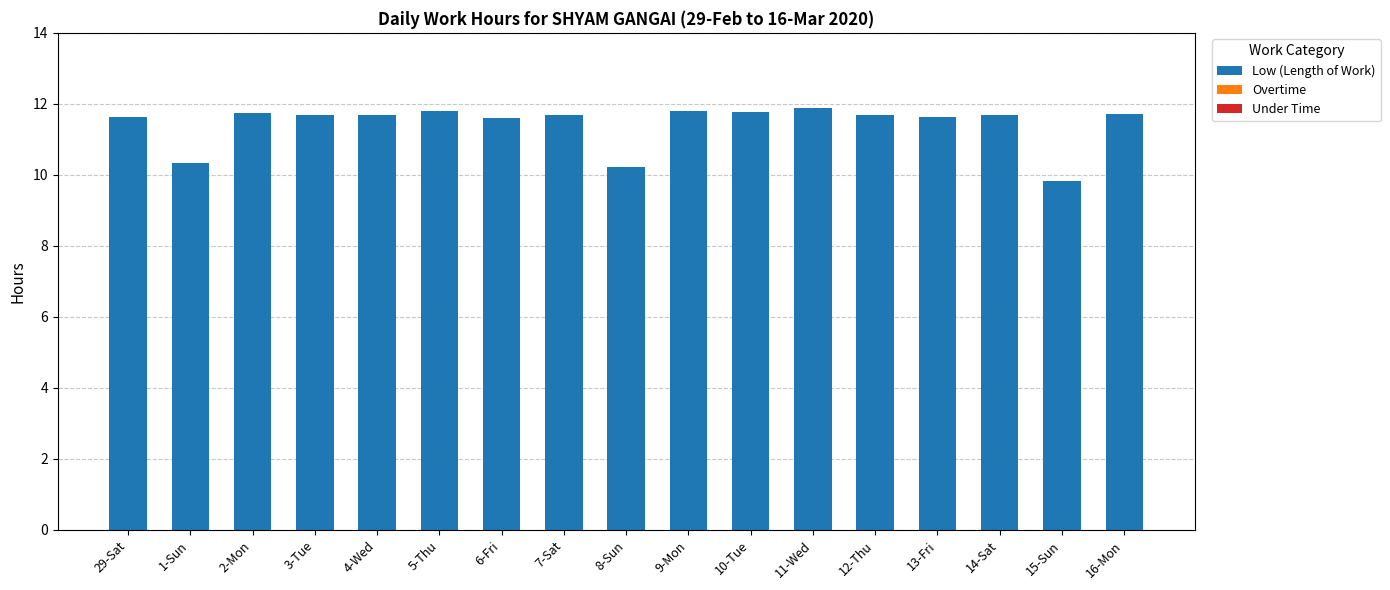

Which category has the lowest value across all series?

15-Sun